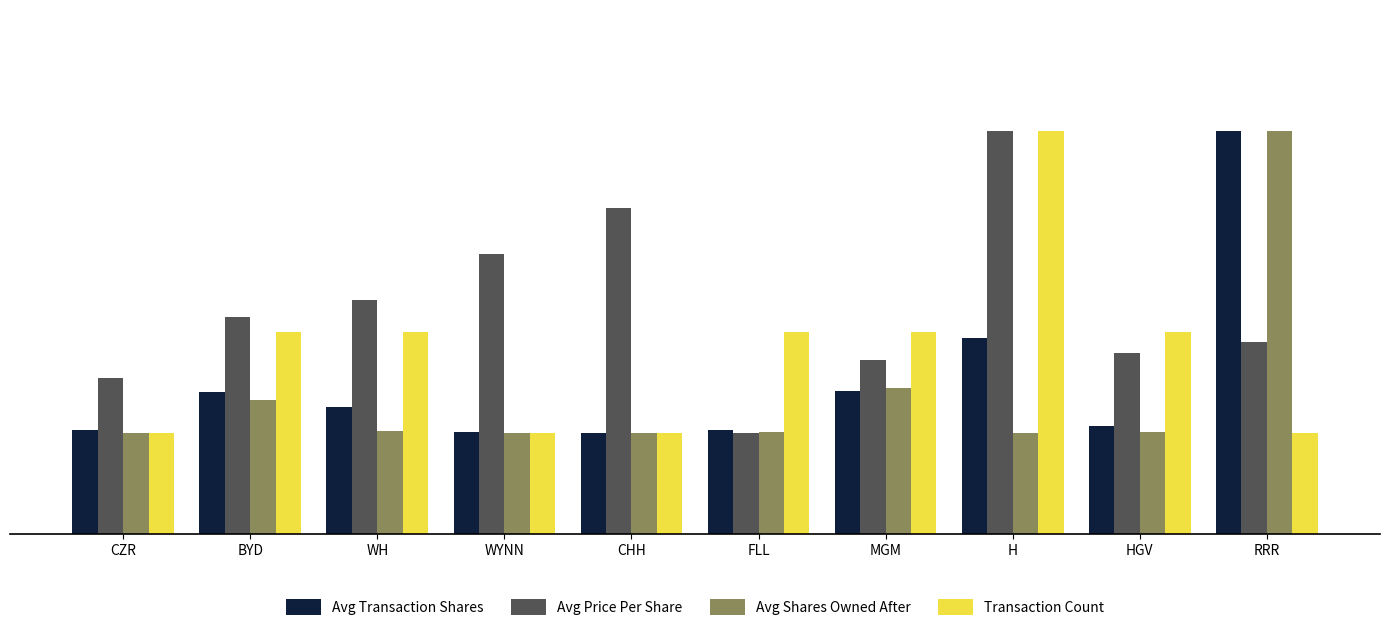

What is the sum of all Avg Price Per Share values?

22.4